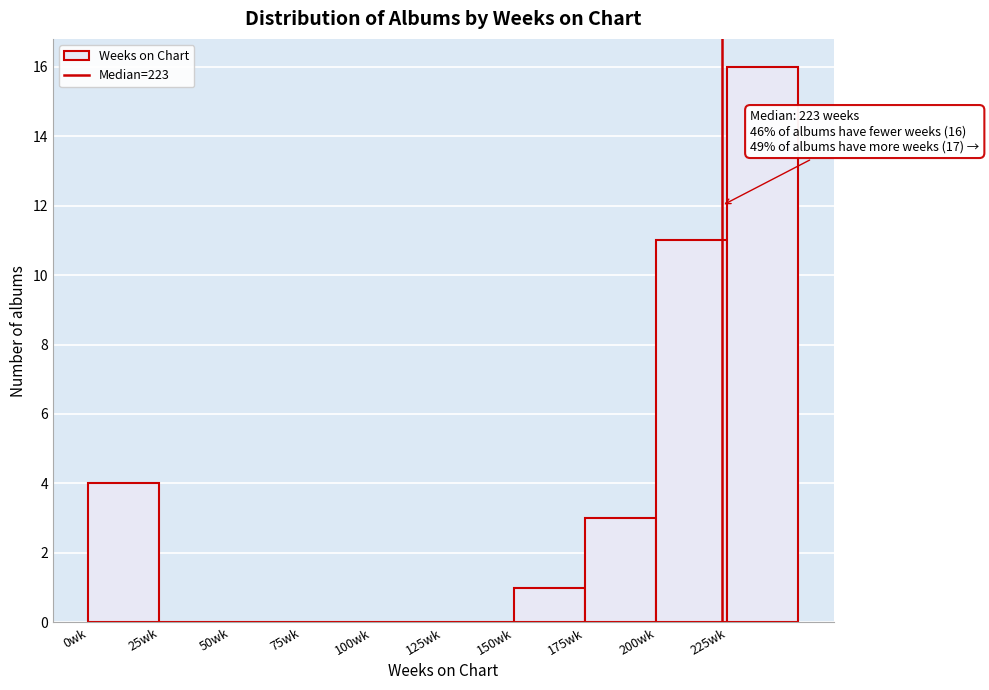

Which range on the x-axis has the tallest bar?

225 to 250